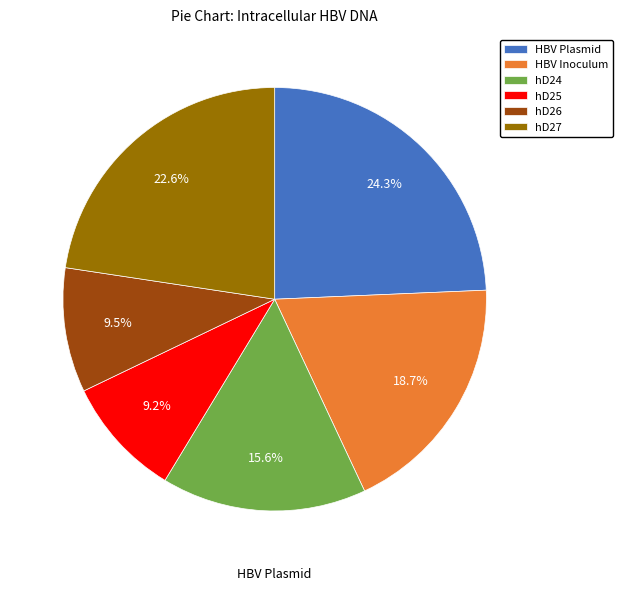

True or false: hD24 accounts for 27% of the total.

False